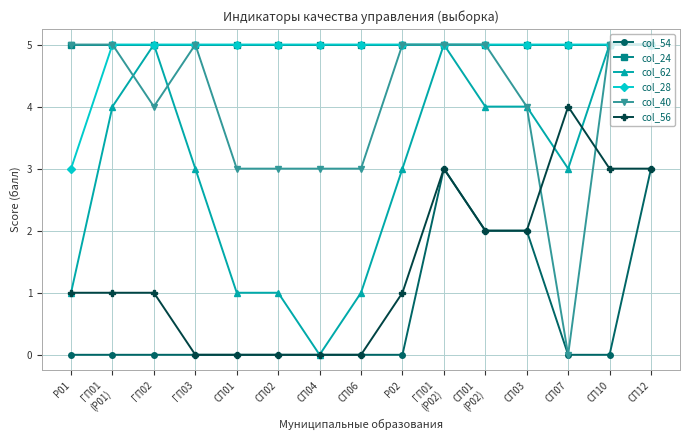

True or false: col_54 and col_24 cross at least once.

False